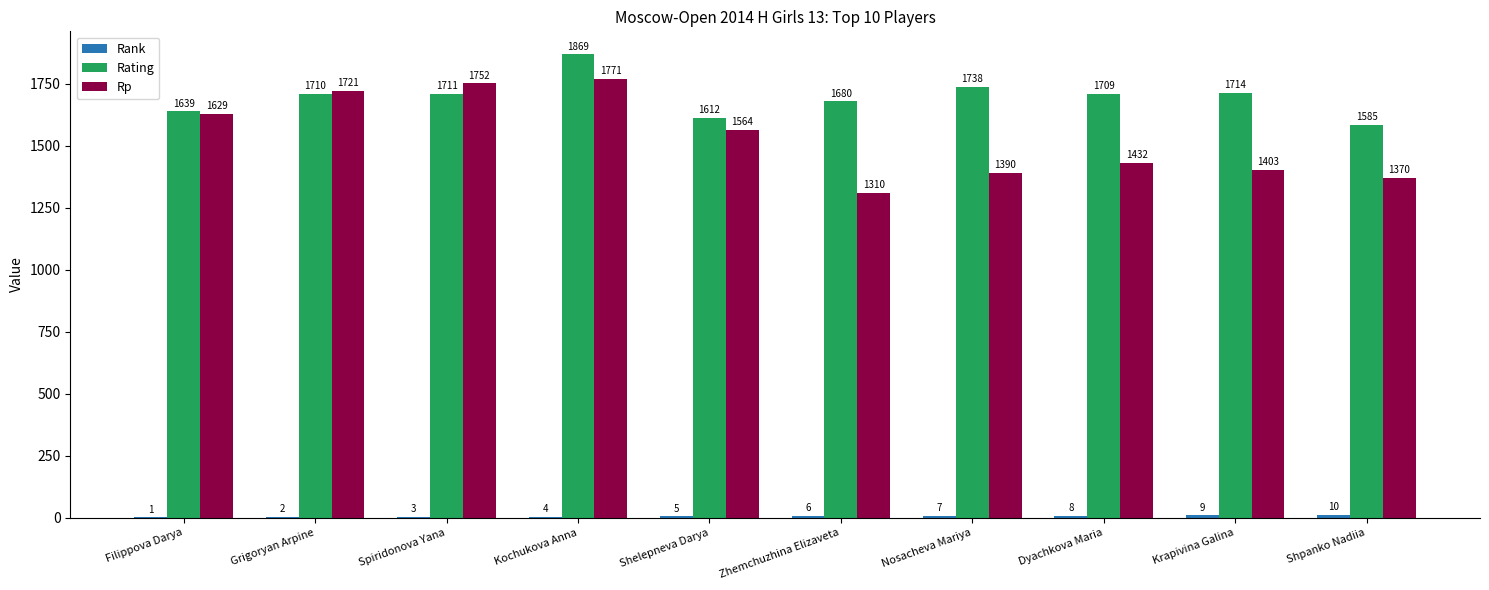

Which category has the highest value in the Rating series?

Kochukova Anna